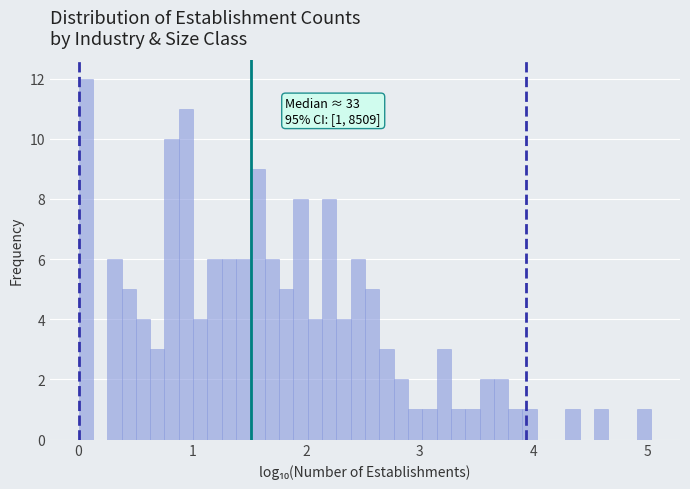

Around what value on the x-axis is the tallest bar? Give the approximate position of its centre, as read against the axis.

0.1